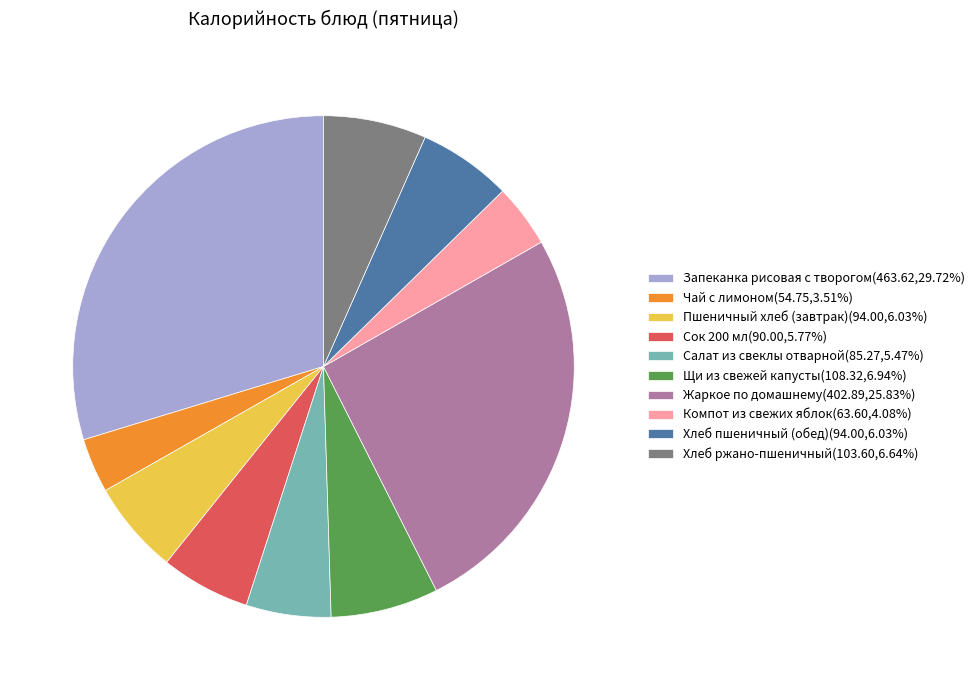

How many segments does this pie chart have?

10